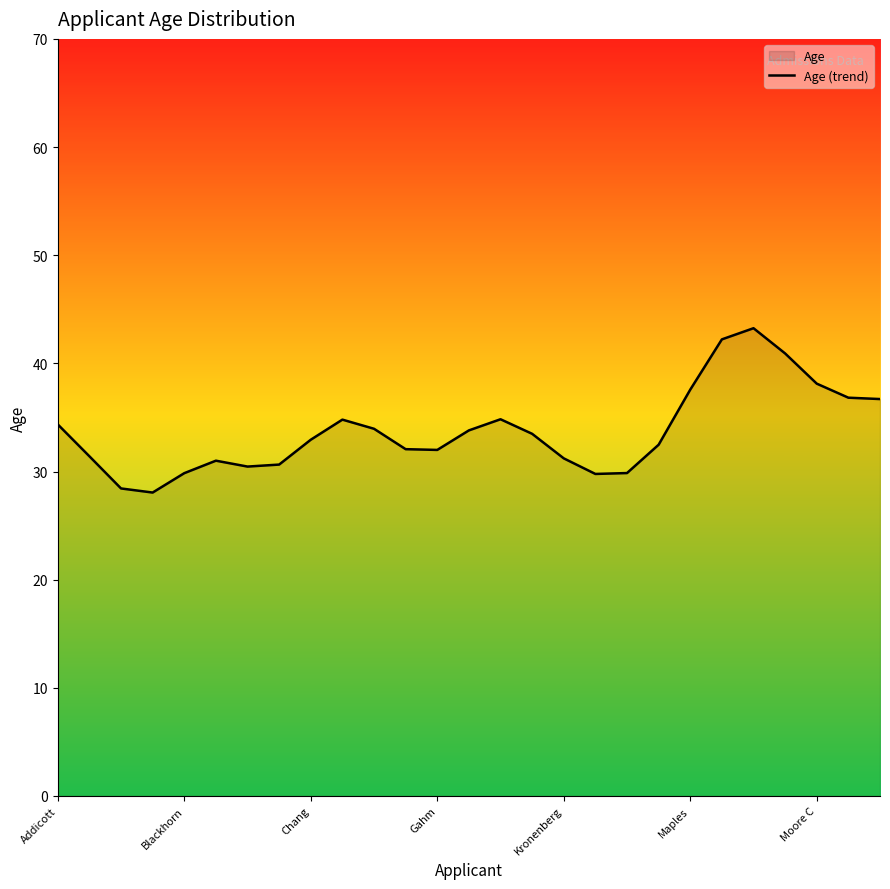

Approximately how many times larger is the value at Maples compared to Kronenberg?

1.2